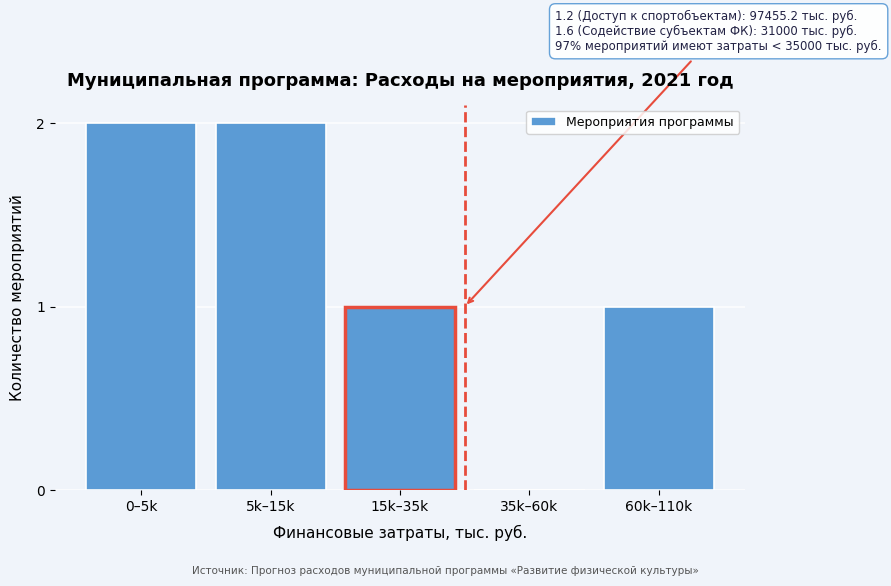

Reading right to left, what are all the values shown in this chart?

60k–110k=1	35k–60k=0	15k–35k=1	5k–15k=2	0–5k=2